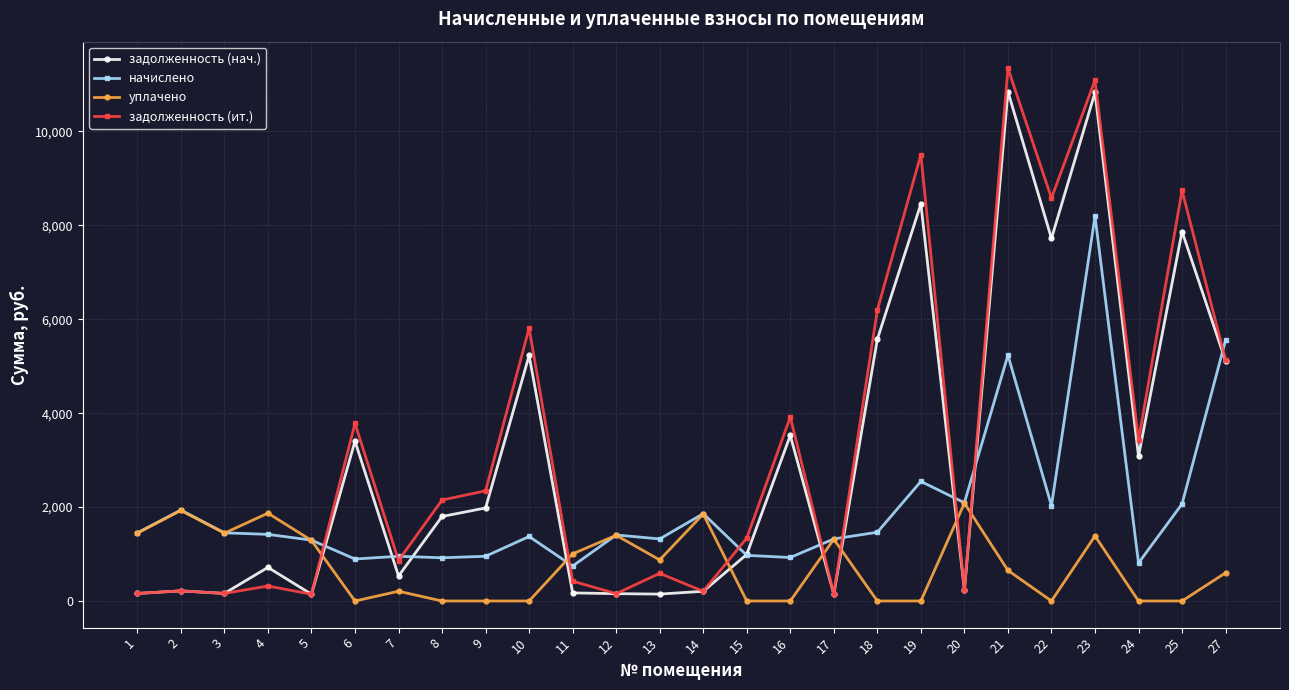

Is it true that уплачено equals 1382.0 at 6?

False